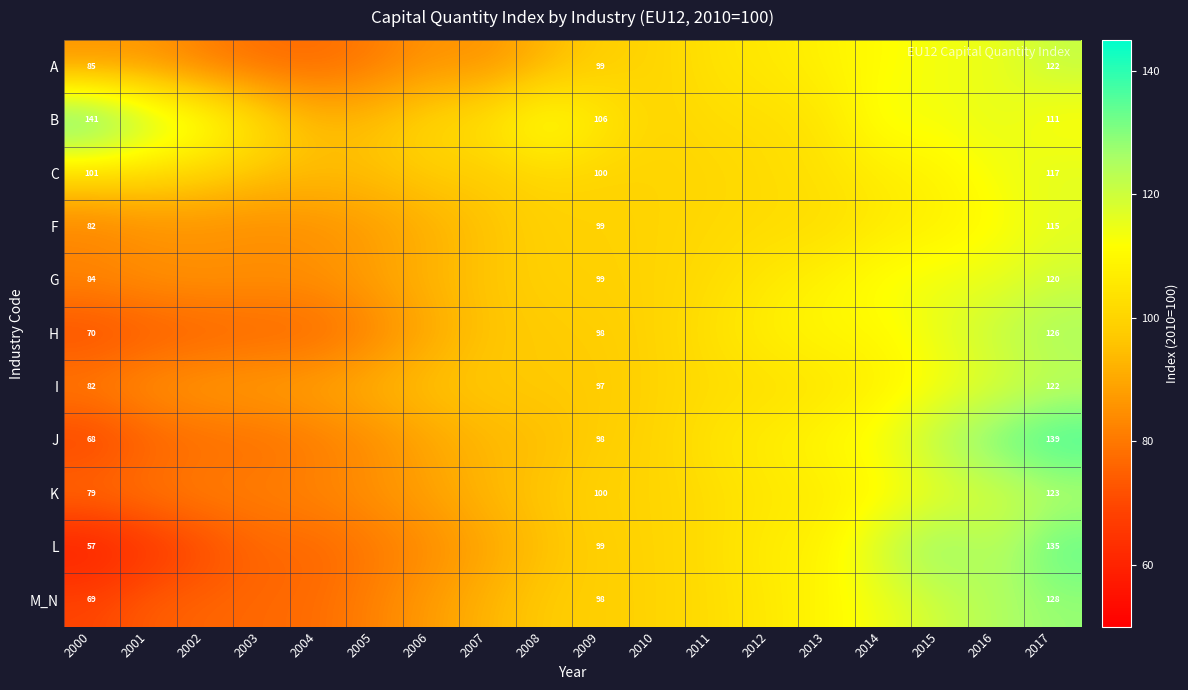

Which category has the highest value in the J series?

2017